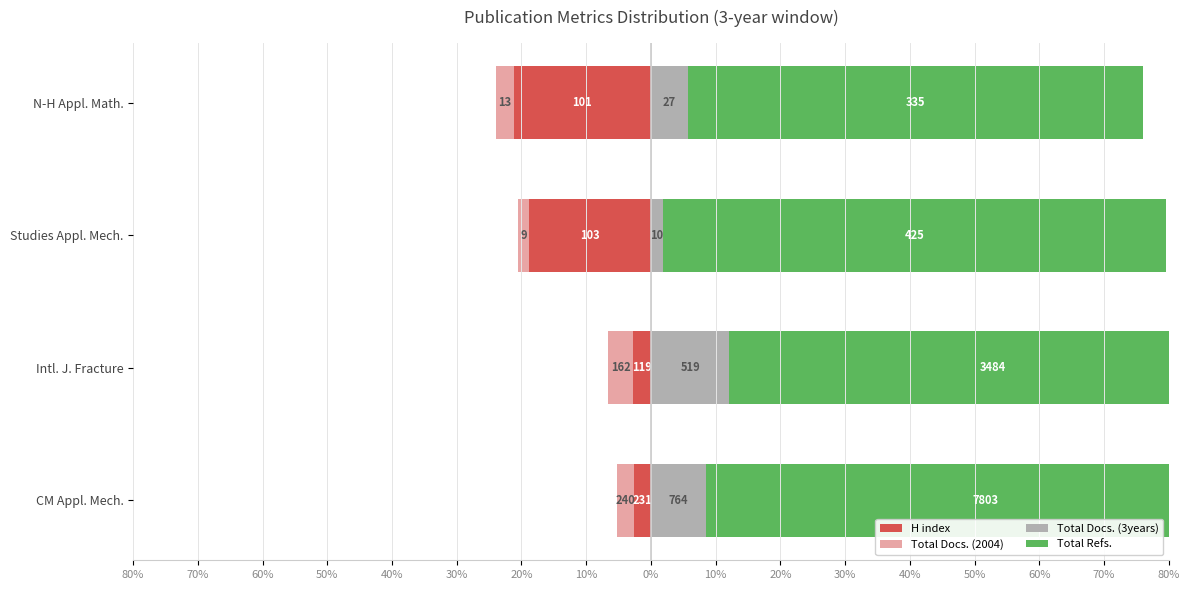

True or false: H index has a value of -4.2 at Studies Appl. Mech..

False